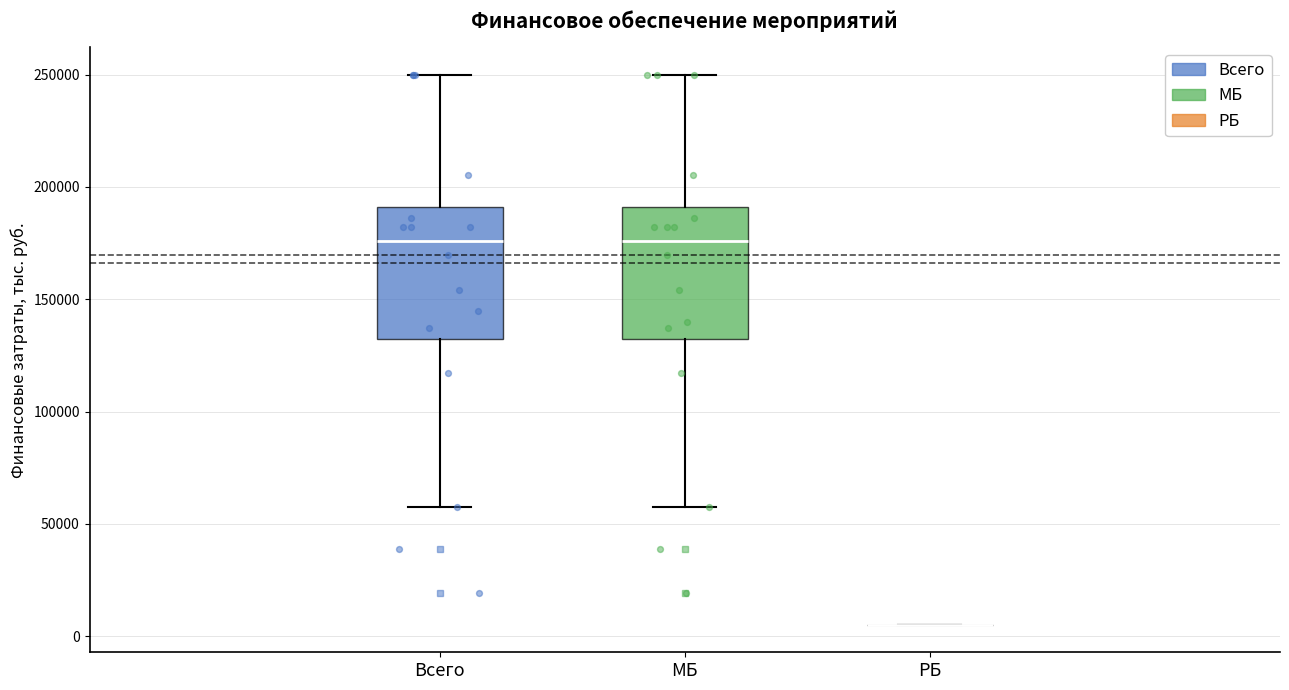

Reading left to right, read every box against the y-axis: the position of its median line, the range the box covers, and the ends of its whiskers. The values are not printed on the chart, so give them approximately, as read against the axis.

Всего: median 175000, box 130000 to 190000, whiskers 55000 to 250000
МБ: median 175000, box 130000 to 190000, whiskers 55000 to 250000
РБ: box collapsed to a line at 5000, whiskers 5000 to 5000